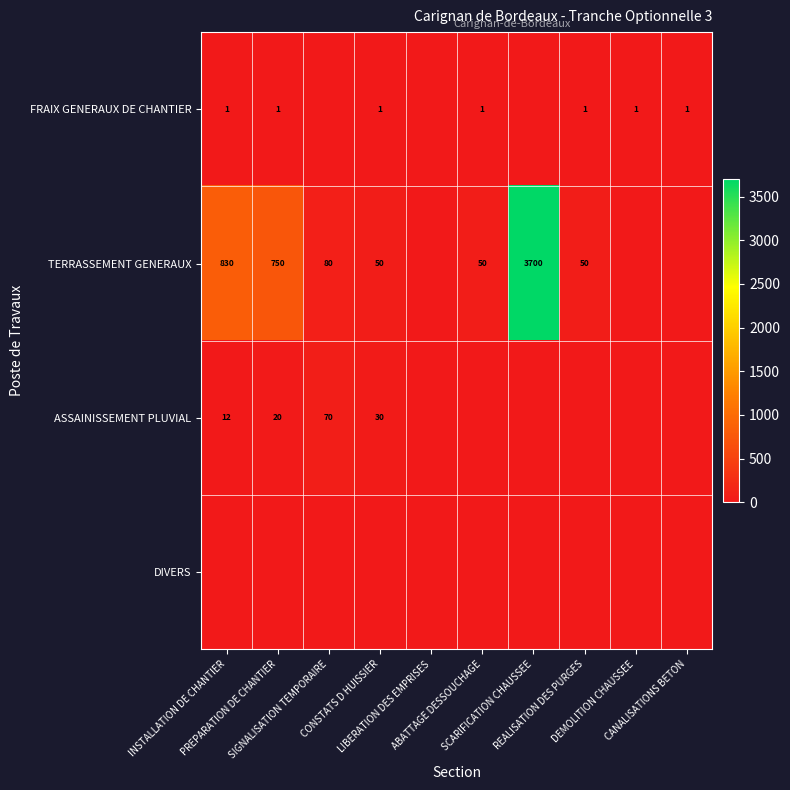

Rank the series at SIGNALISATION TEMPORAIRE from highest to lowest value.

TERRASSEMENT GENERAUX, ASSAINISSEMENT PLUVIAL, FRAIX GENERAUX DE CHANTIER, DIVERS